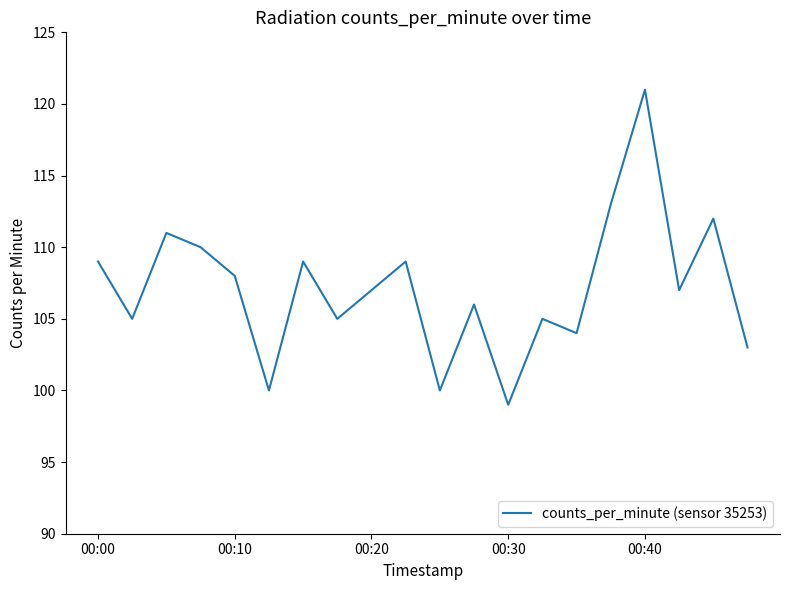

Does the chart have visible grid lines?

No